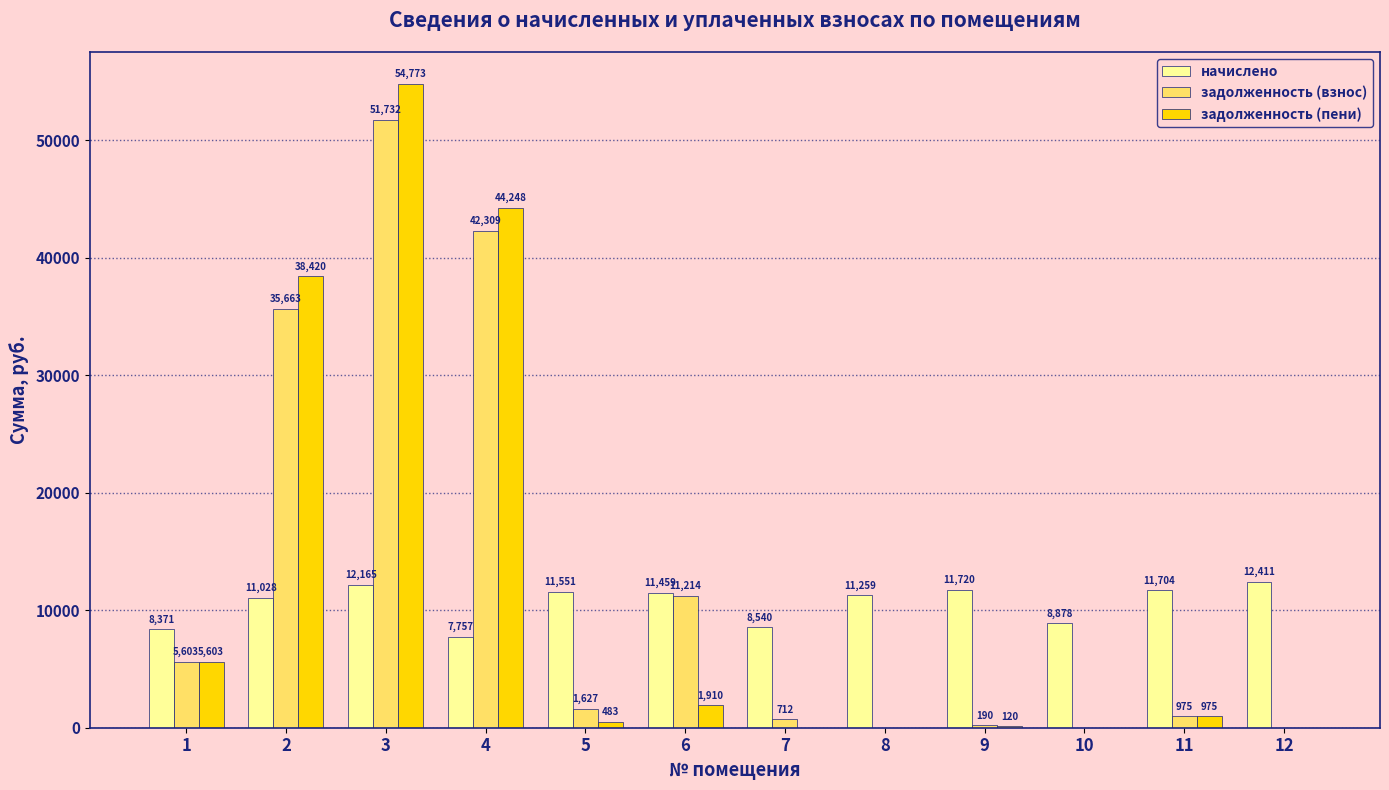

The value of начислено at 6 is 19719.3. True or false?

False